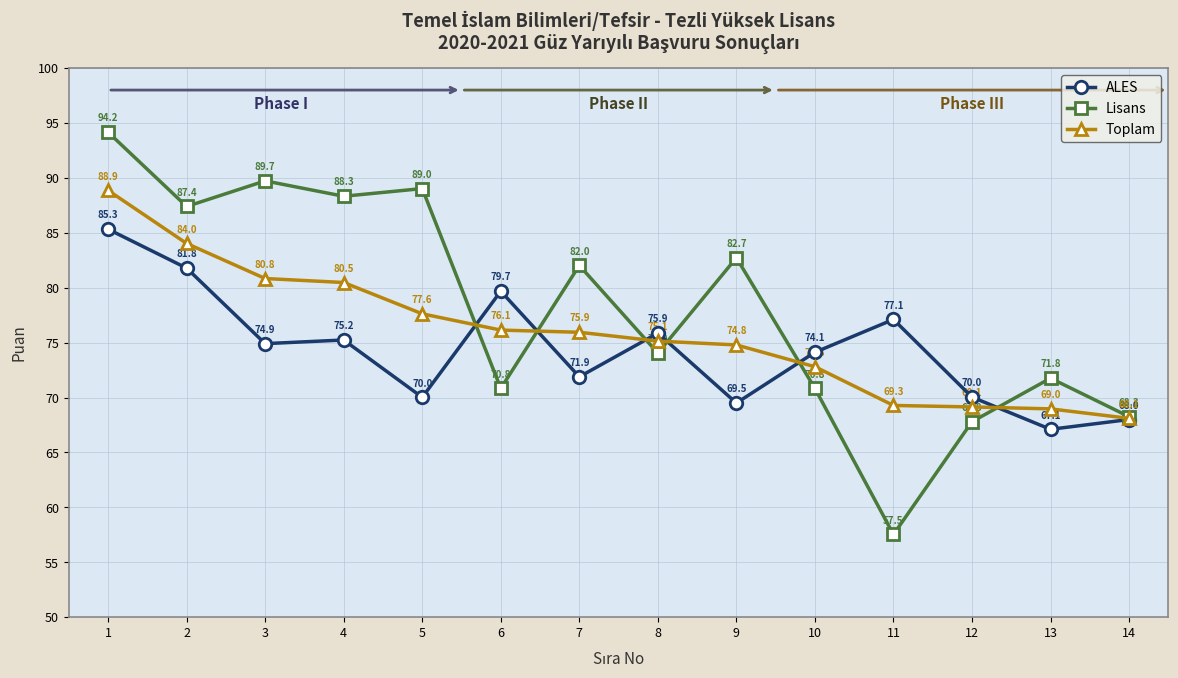

Is it true that Lisans equals 68.3 at 14?

True